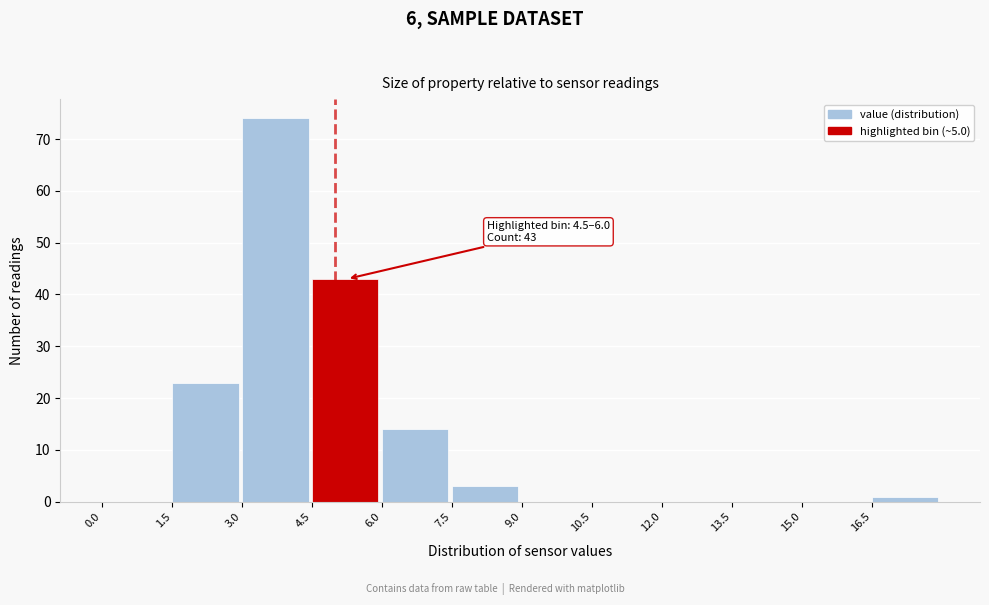

Over which range of the x-axis is the bar tallest?

3.0 to 4.5